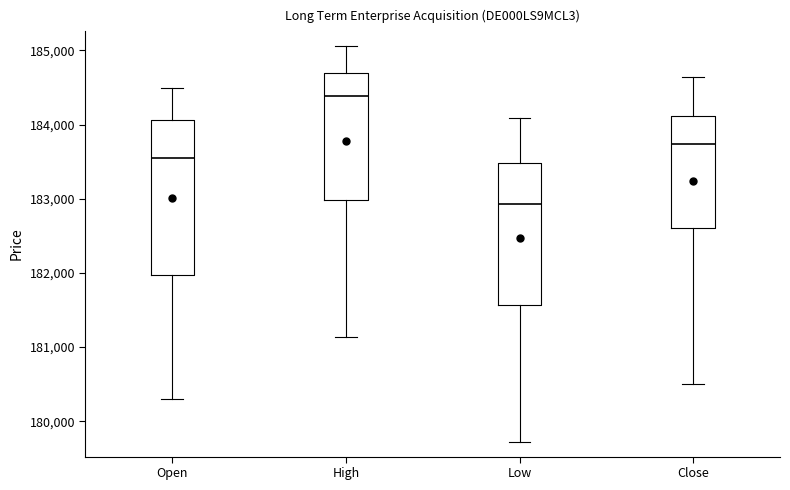

Reading left to right, transcribe this box plot: for each box, give where its median line is, the range the box spans, and where its two whiskers end, as read against the y-axis. The values are not printed on the chart, so give them approximately, as read against the axis.

Open: median 183500, box 182000 to 184100, whiskers 180300 to 184500
High: median 184400, box 183000 to 184700, whiskers 181100 to 185100
Low: median 182900, box 181600 to 183500, whiskers 179700 to 184100
Close: median 183700, box 182600 to 184100, whiskers 180500 to 184600